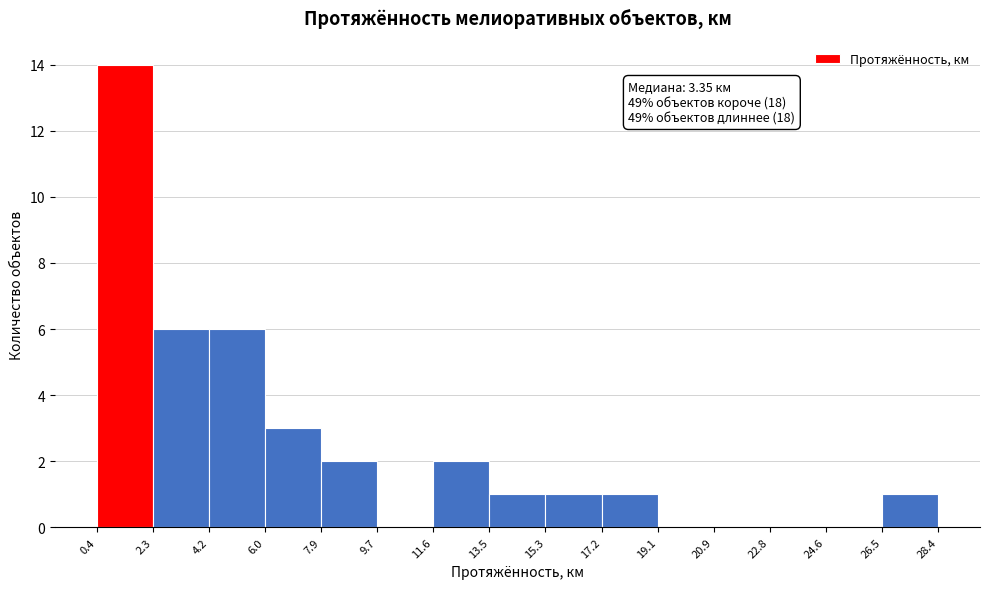

Over which range of the x-axis is the bar tallest?

0.4 to 2.3